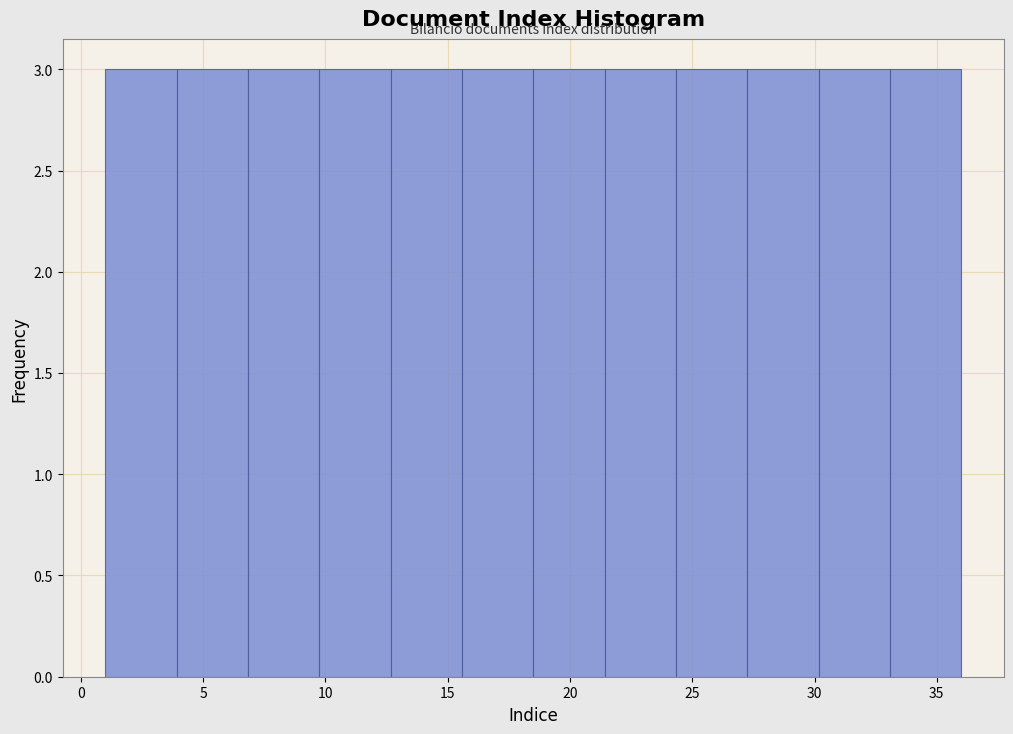

Reading left to right, list every bar in this chart as the range it spans on the x-axis followed by its height. Neither the bar edges nor the heights are printed on the chart, so give them approximately, as read against the axes.

1.0 to 4.0: 3
4.0 to 7.0: 3
7.0 to 10.0: 3
10.0 to 12.5: 3
12.5 to 15.5: 3
15.5 to 18.5: 3
18.5 to 21.5: 3
21.5 to 24.5: 3
24.5 to 27.5: 3
27.5 to 30.0: 3
30.0 to 33.0: 3
33.0 to 36.0: 3